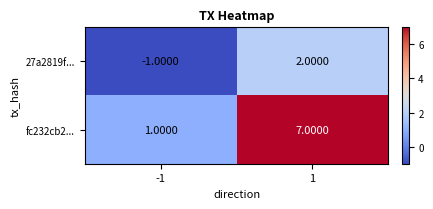

What is the sum of all fc232cb2... values?

8